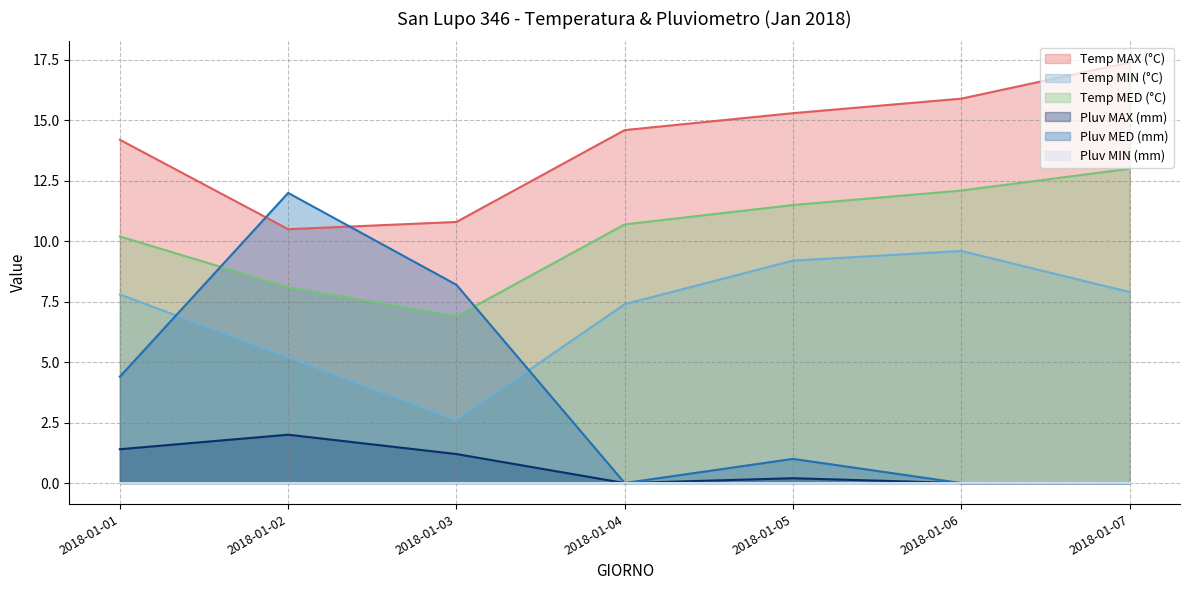

What is the sum of the Temp MED (°C) values at 2018-01-02 and 2018-01-01?

18.3